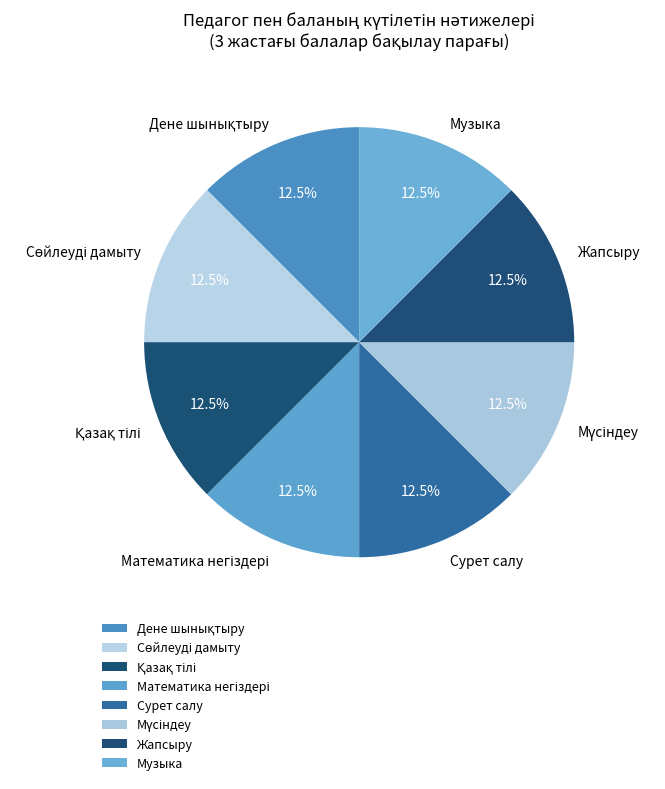

Is there a majority slice in this chart?

No